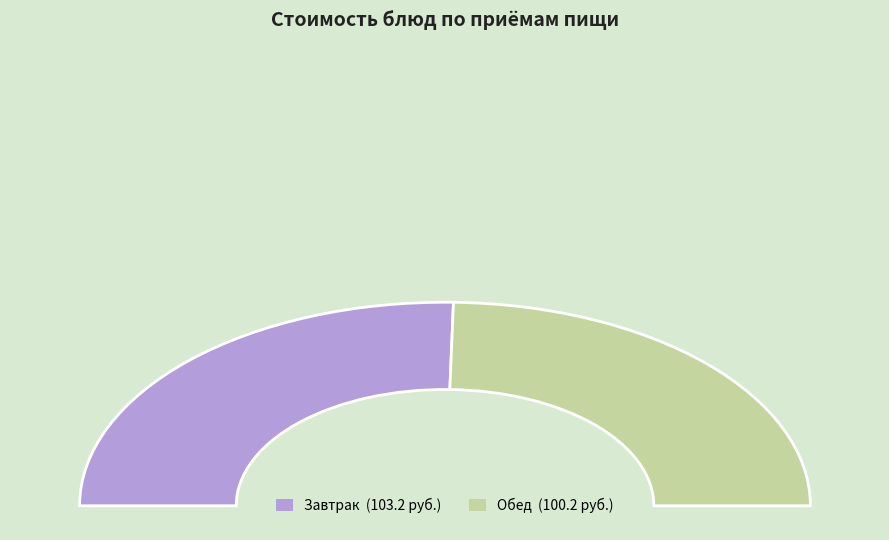

Is Хлеб пшеничный the majority of the pie?

No